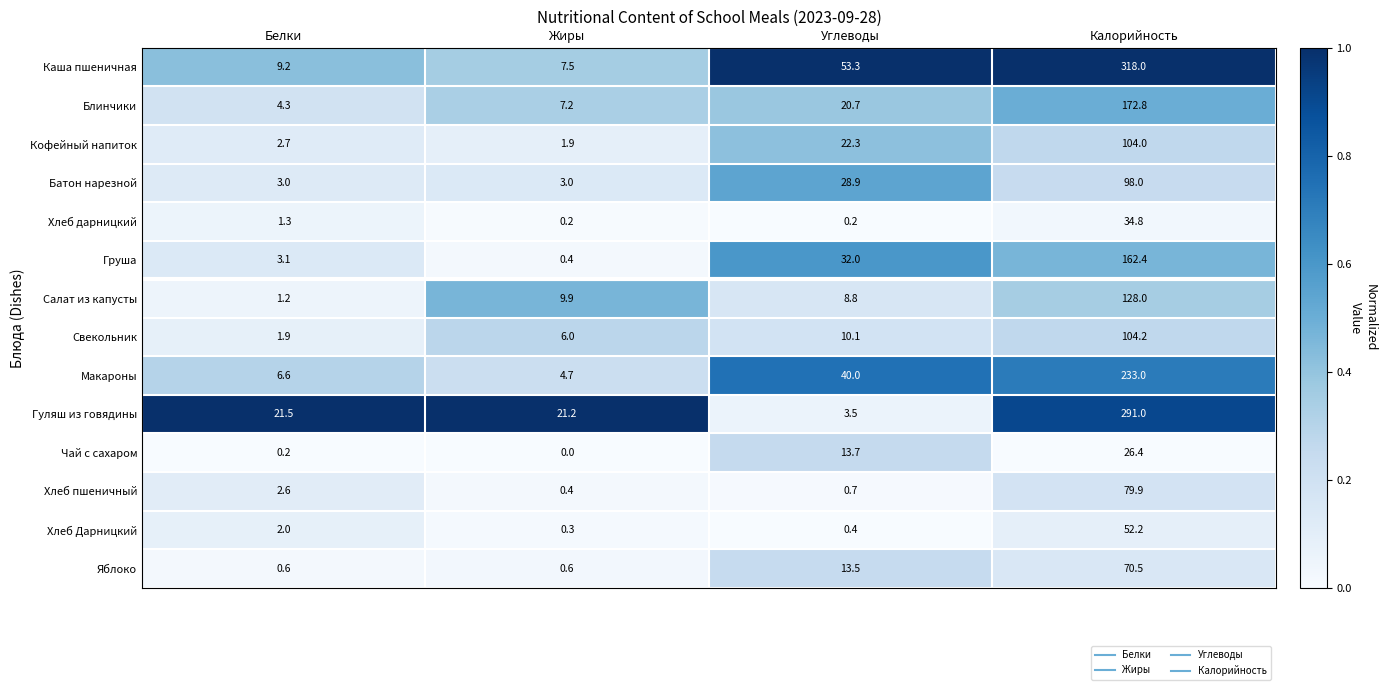

Which category has the highest value in the Груша series?

Калорийность